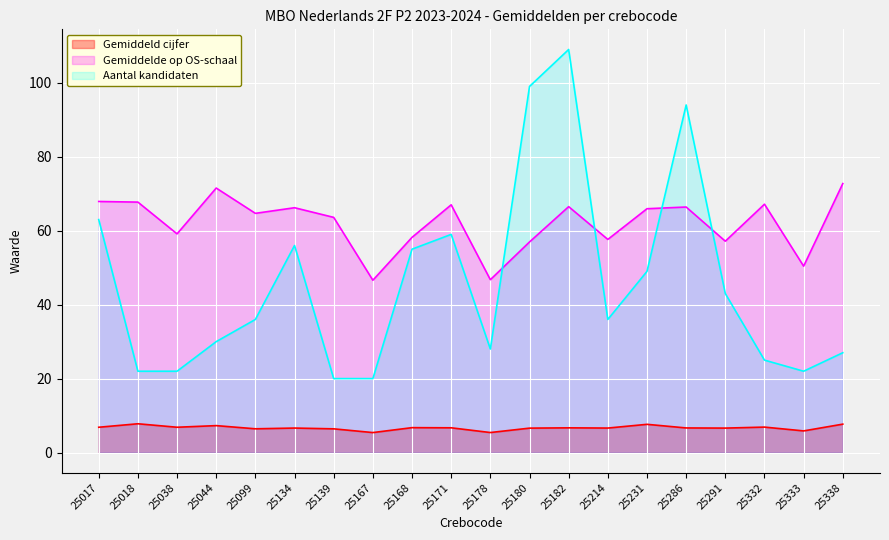

What is the sum of all Aantal kandidaten values?

915.0